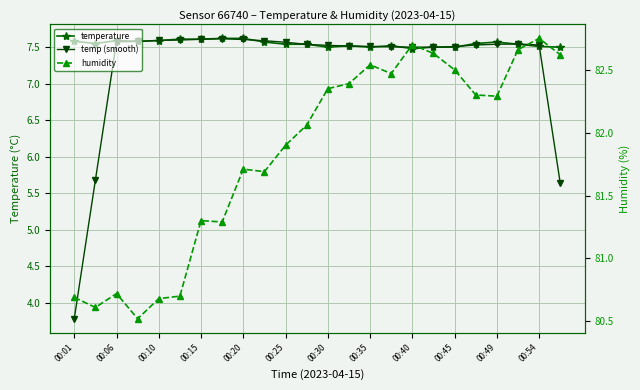

Where is the first local minimum for temperature?

00:06